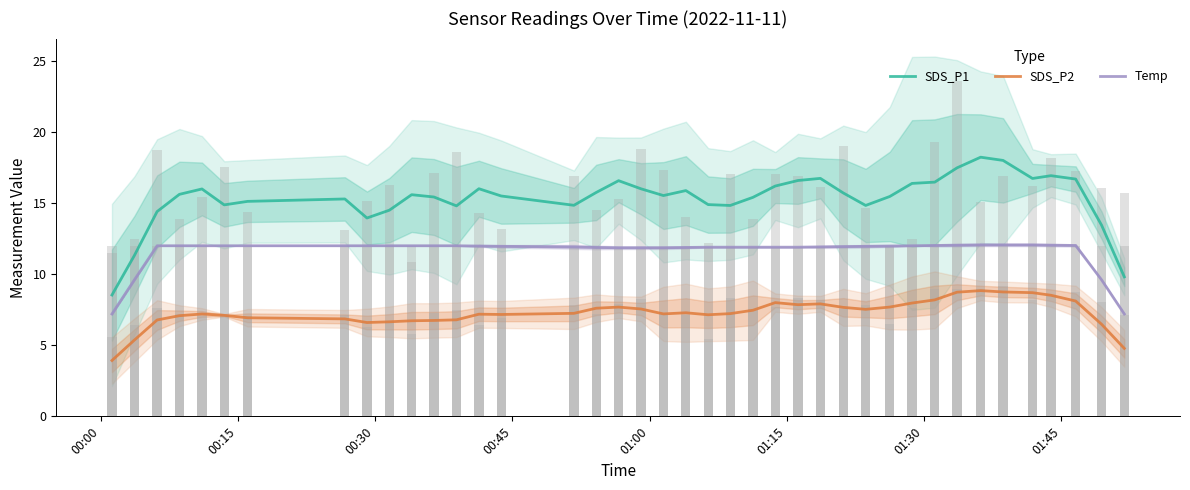

What is the minimum value for Temp?

7.2